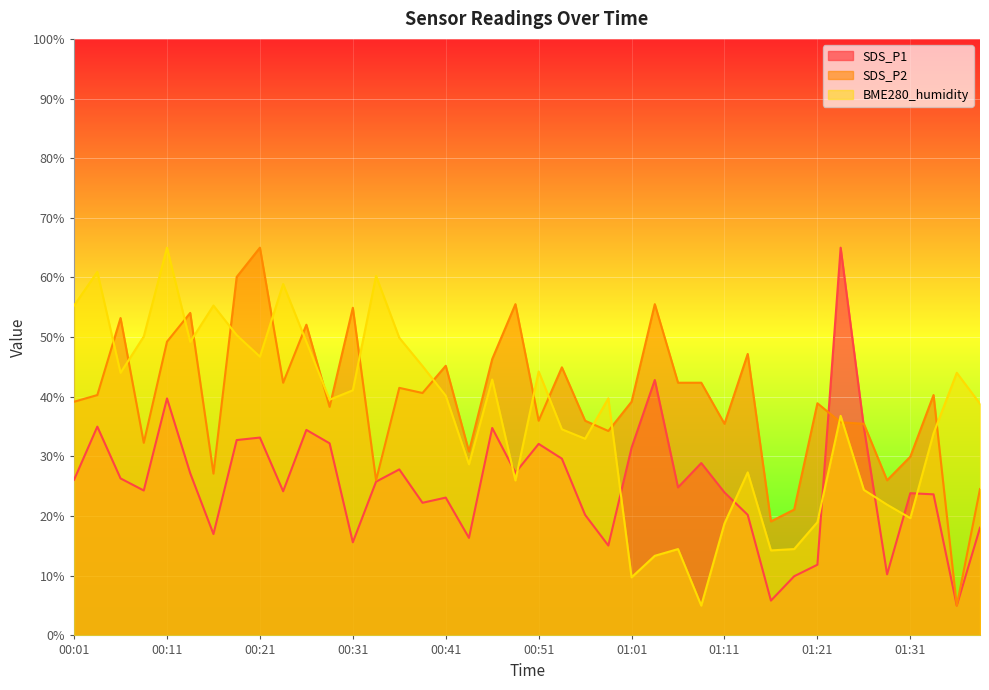

After their last crossing, which series has the higher values: SDS_P1 or BME280_humidity?

BME280_humidity